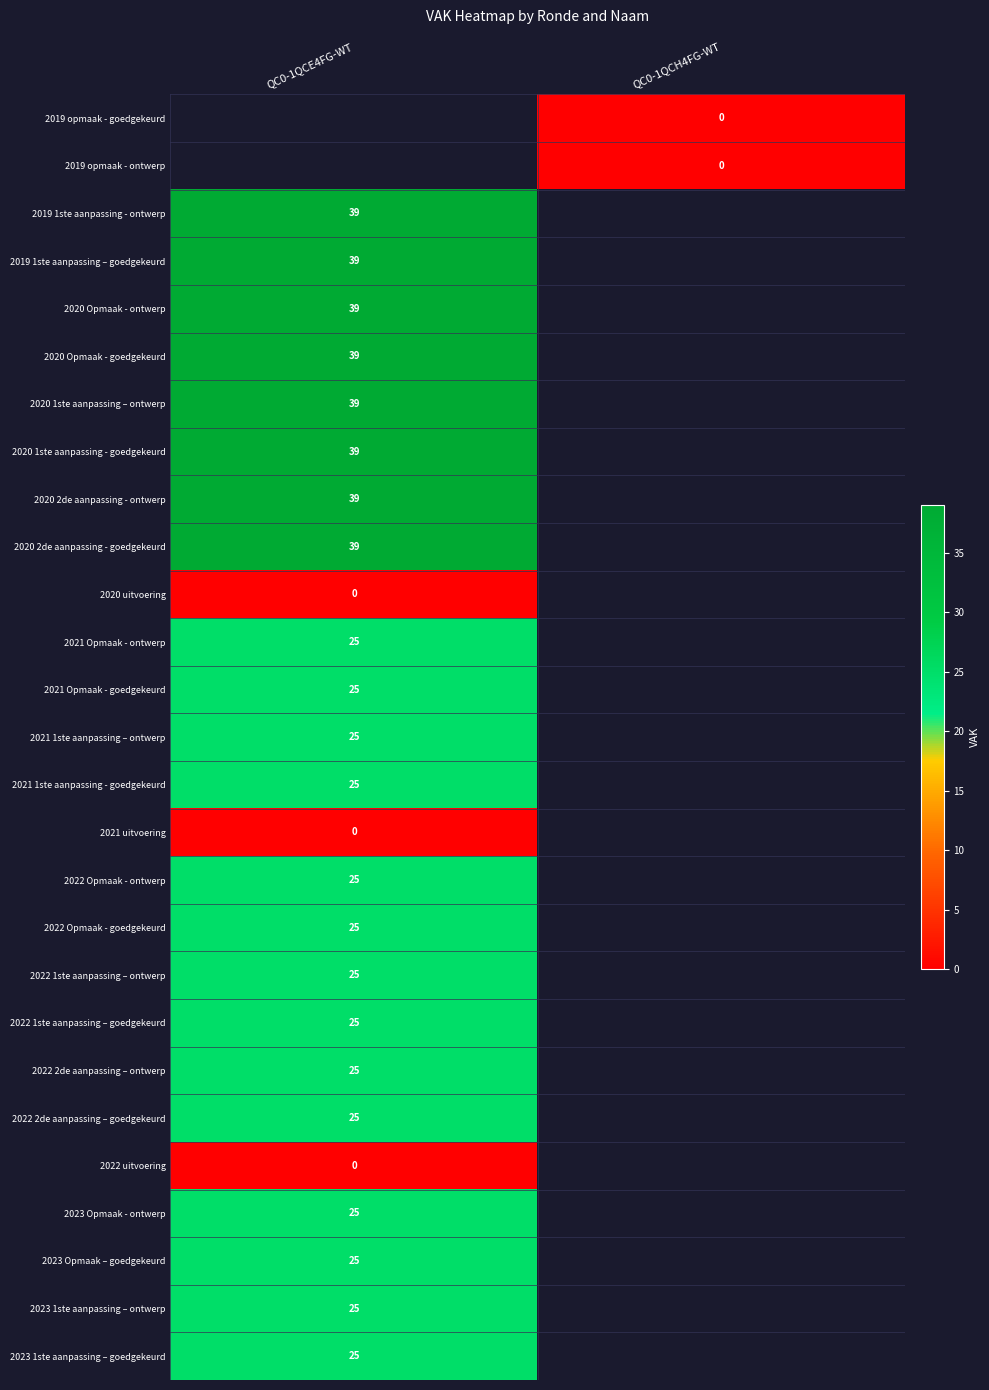

The value of 2021 1ste aanpassing – ontwerp at QC0-1QCE4FG-WT is 25. True or false?

True